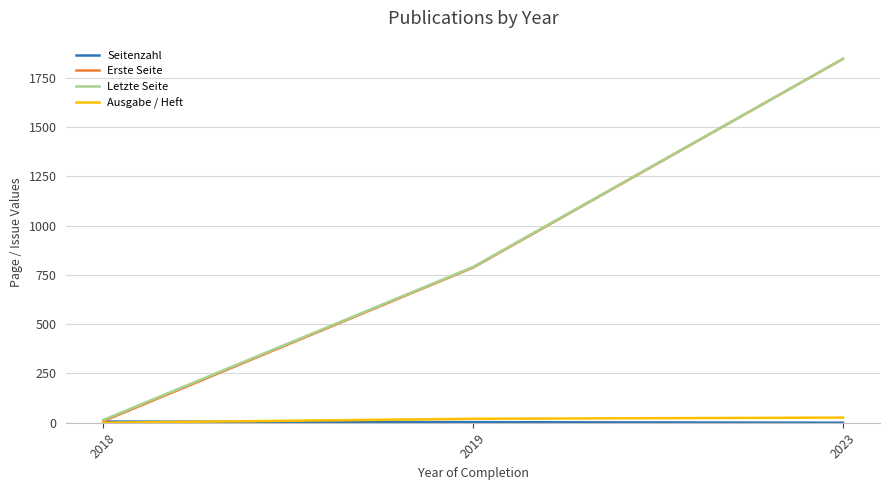

The Erste Seite series shows 787 at 2019. True or false?

True